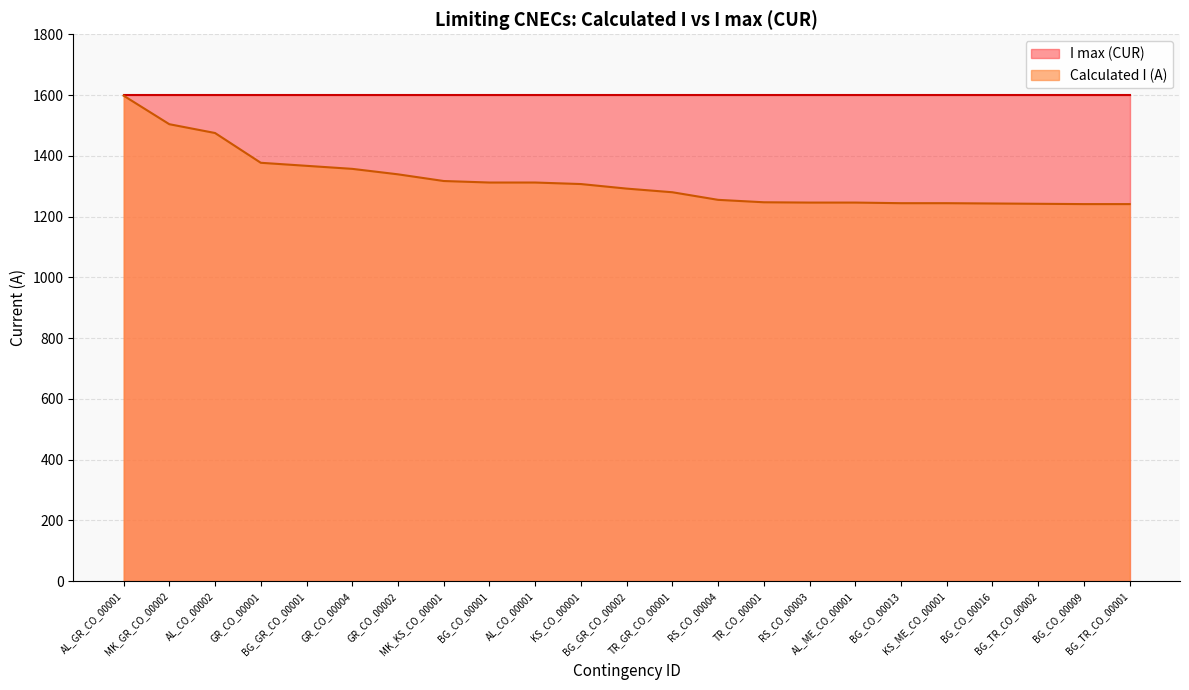

Which label corresponds to the smallest value in the chart?

BG_CO_00009